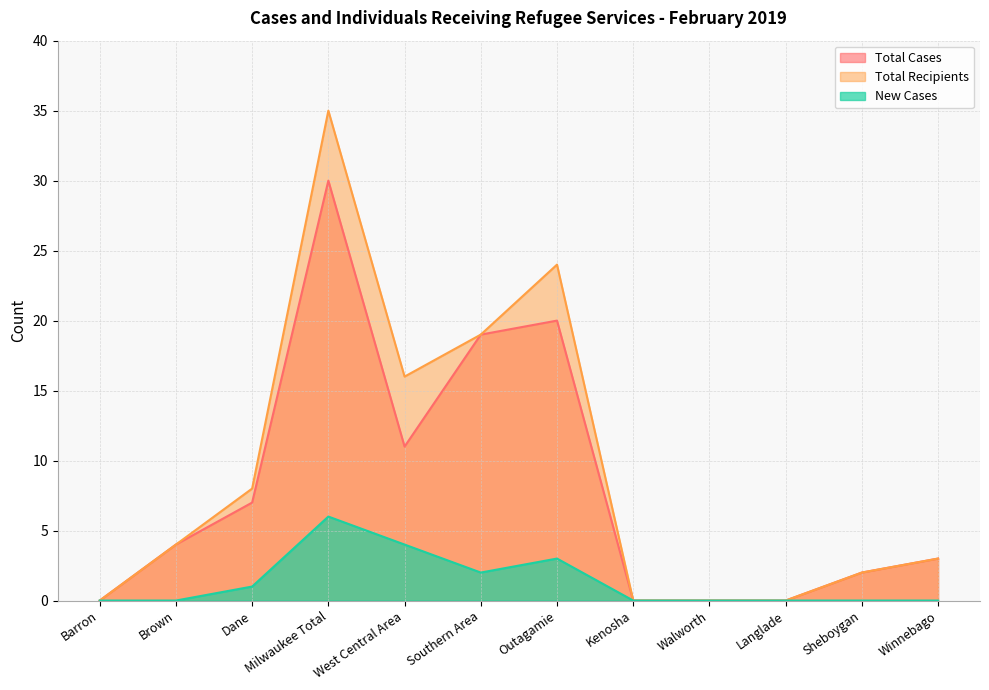

True or false: Total Cases has a value of 27 at Southern Area.

False